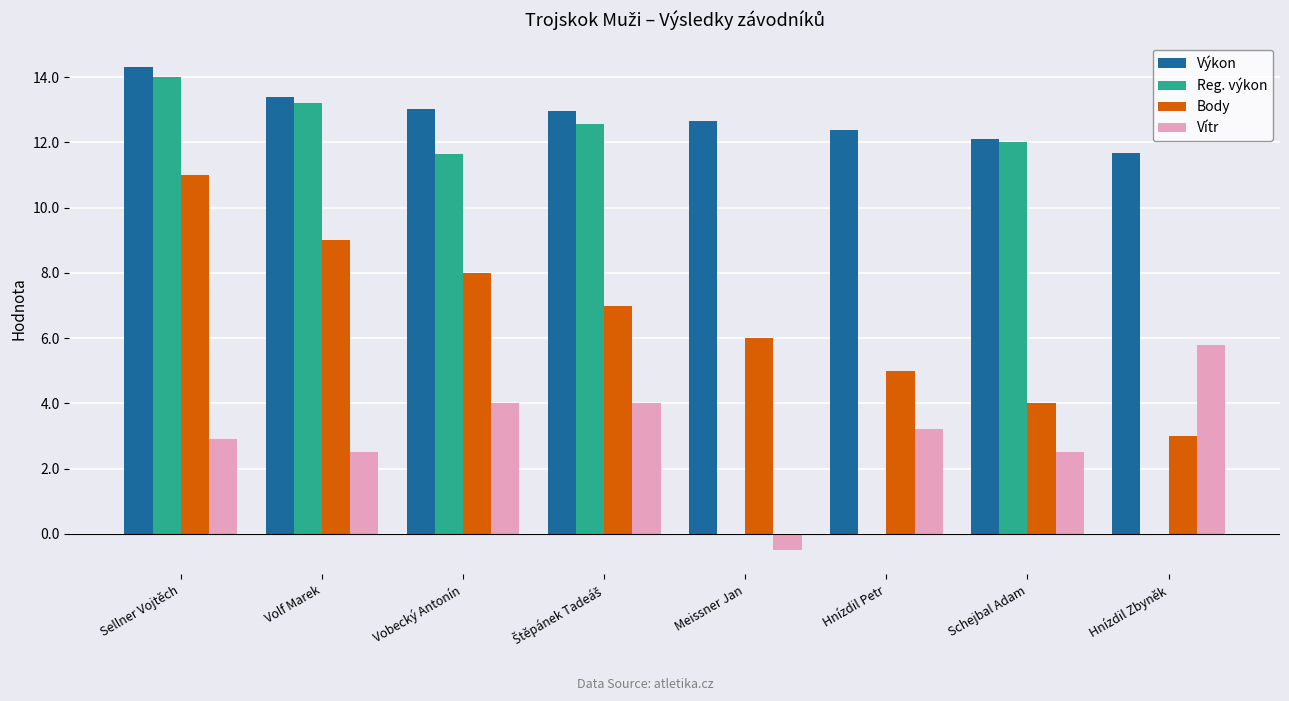

What is the total value across all series at Hnízdil Petr?

20.6